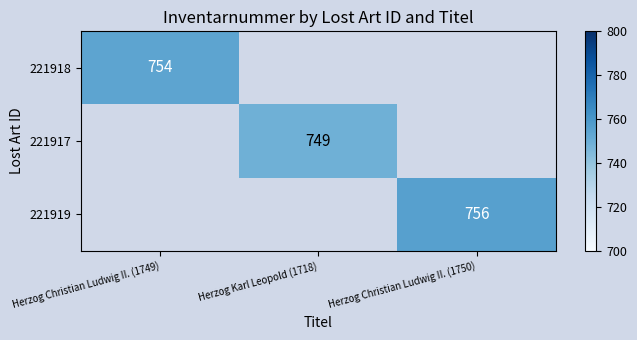

The 221917 series shows 509 at Herzog Karl Leopold (1718). True or false?

False